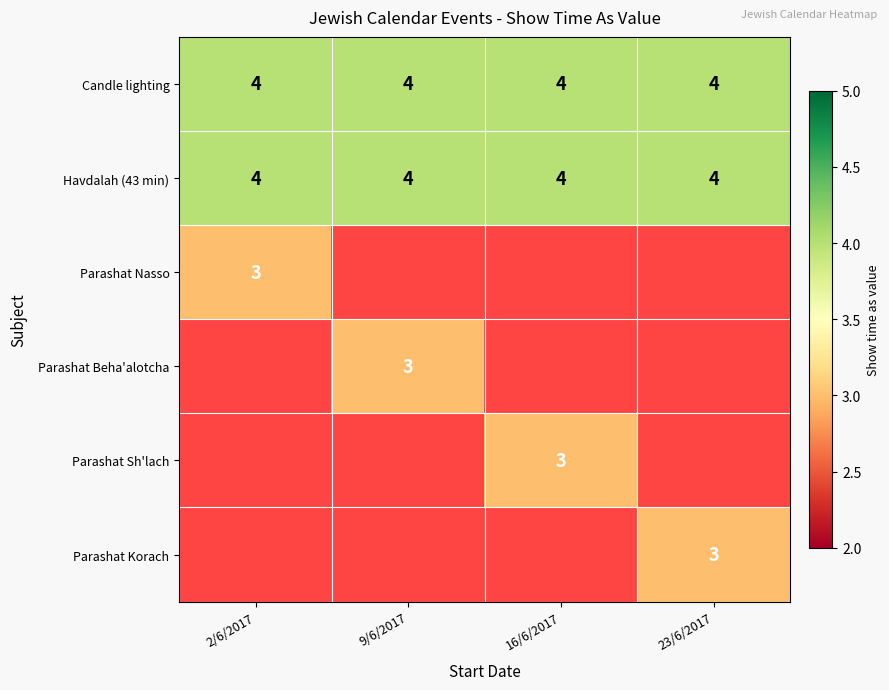

What is the total value across all series at 2/6/2017?

11